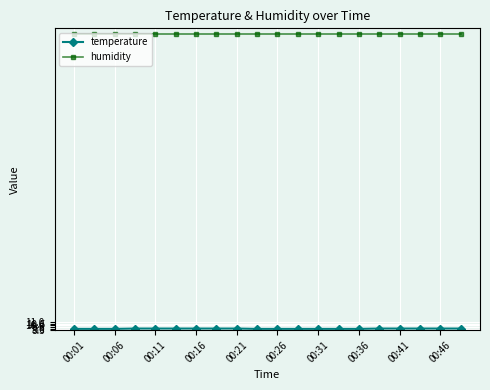

What is the maximum value shown in the chart?

99.9